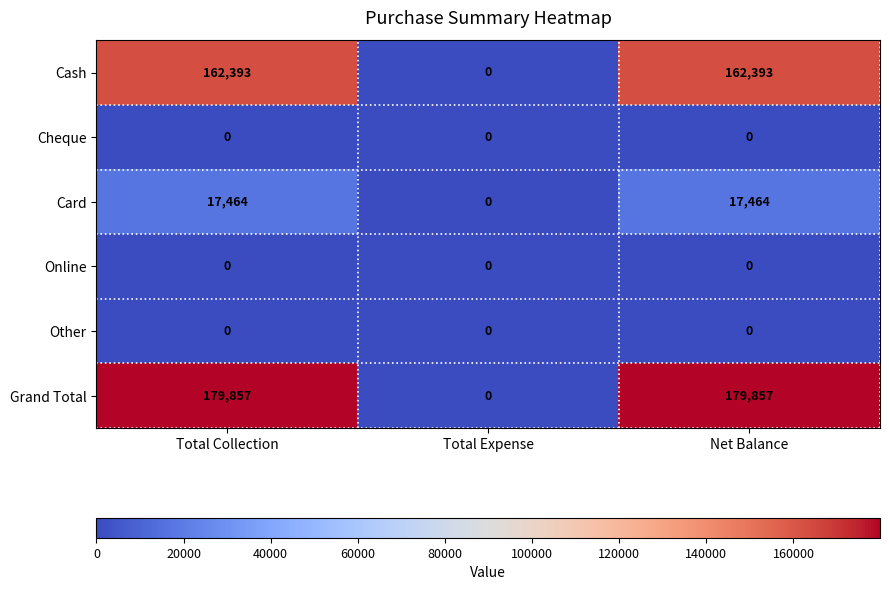

The value of Card at Total Collection is 29862. True or false?

False